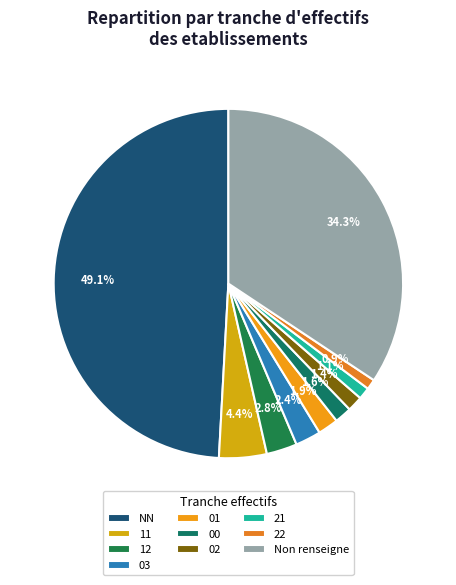

Does 12 account for over 50% of the chart?

No